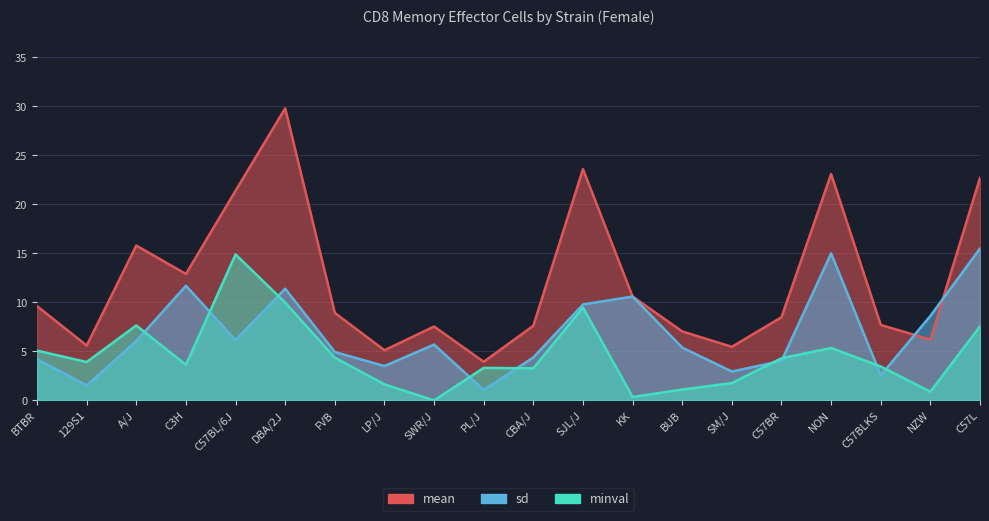

What is the approximate value of sd at SJL/J?

9.8